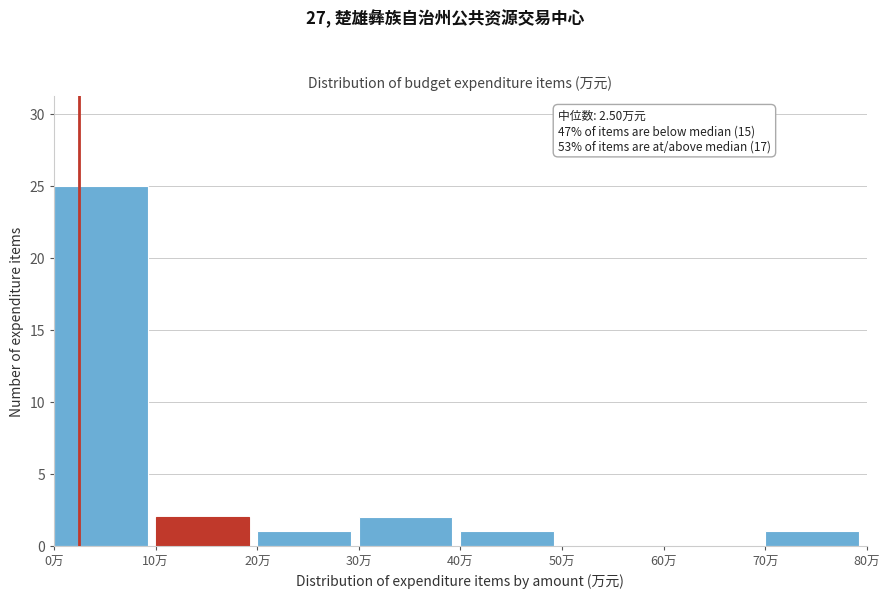

Which range on the x-axis has the tallest bar?

0 to 10